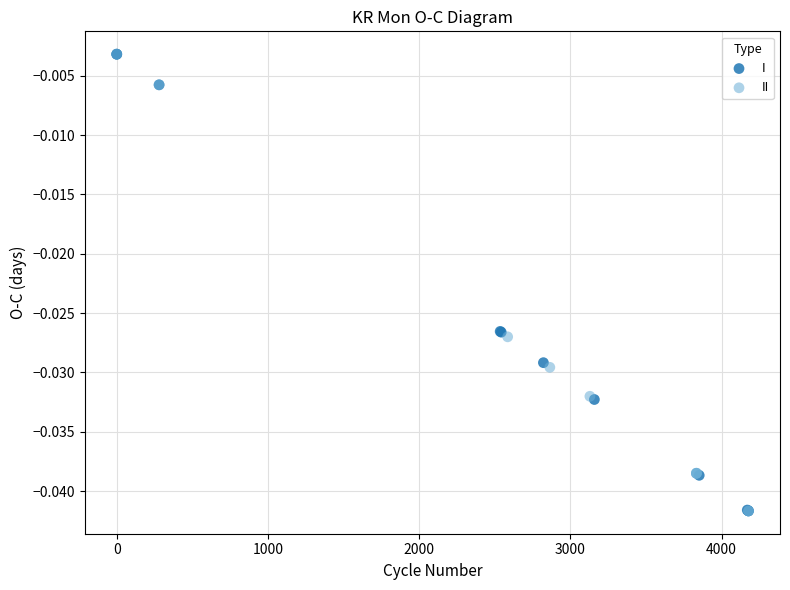

What are all the series names shown in the legend?

I, II